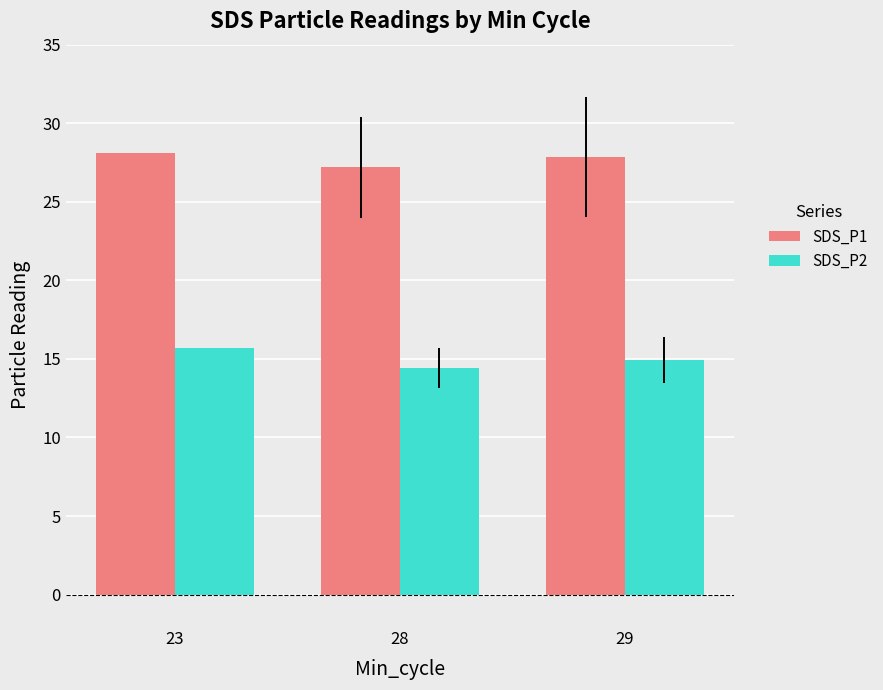

Rank the series at 23 from lowest to highest value.

SDS_P2, SDS_P1